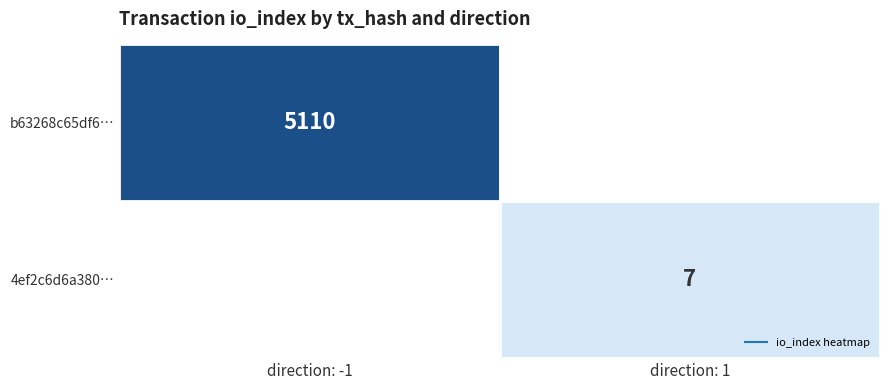

At direction: 1, list the series in order from smallest to largest.

b63268c65df6…, 4ef2c6d6a380…